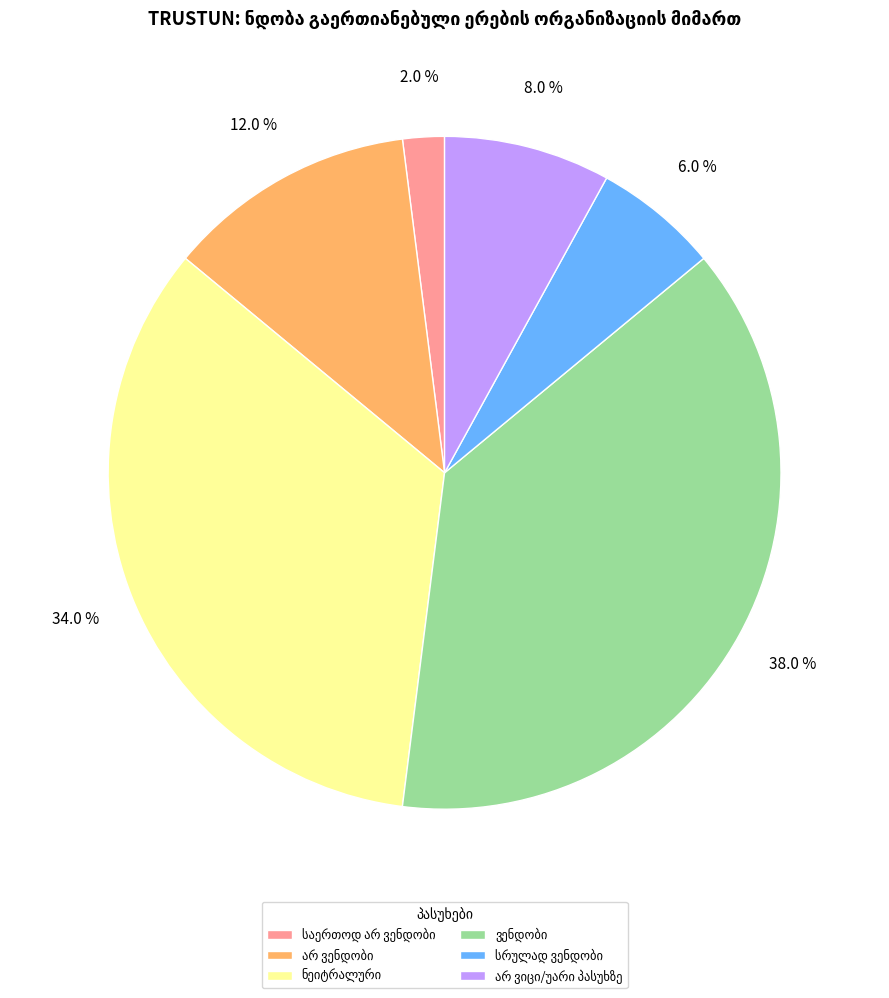

Is there any slice that represents more than half of the pie?

No